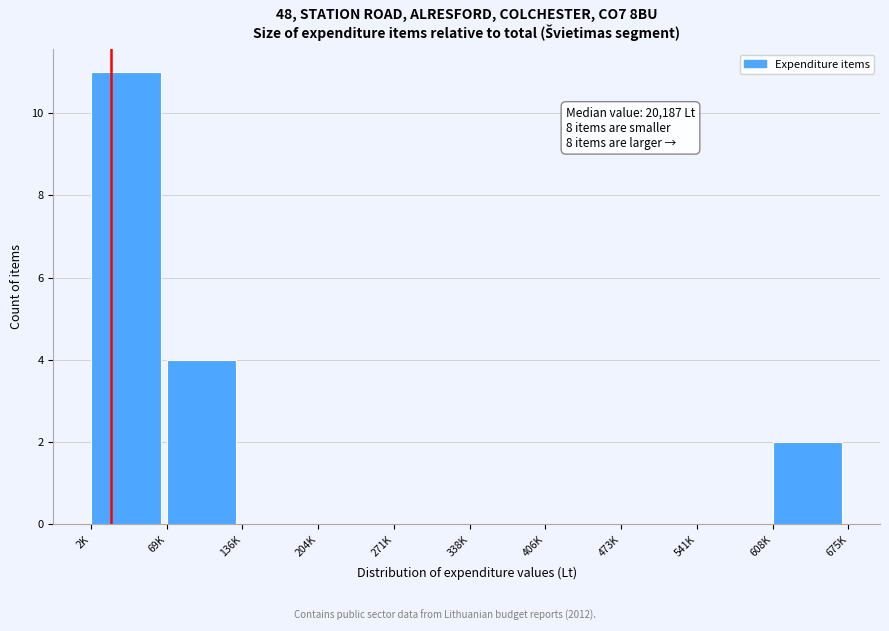

Reading left to right, transcribe all the data shown in this chart.

2K=11	69K=4	136K=0	204K=0	271K=0	338K=0	406K=0	473K=0	541K=0	608K=2